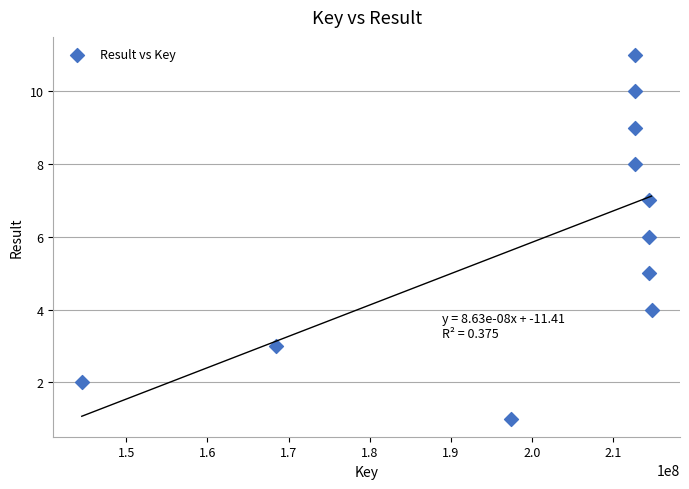

What is the range of Y values (max minus min)?

10